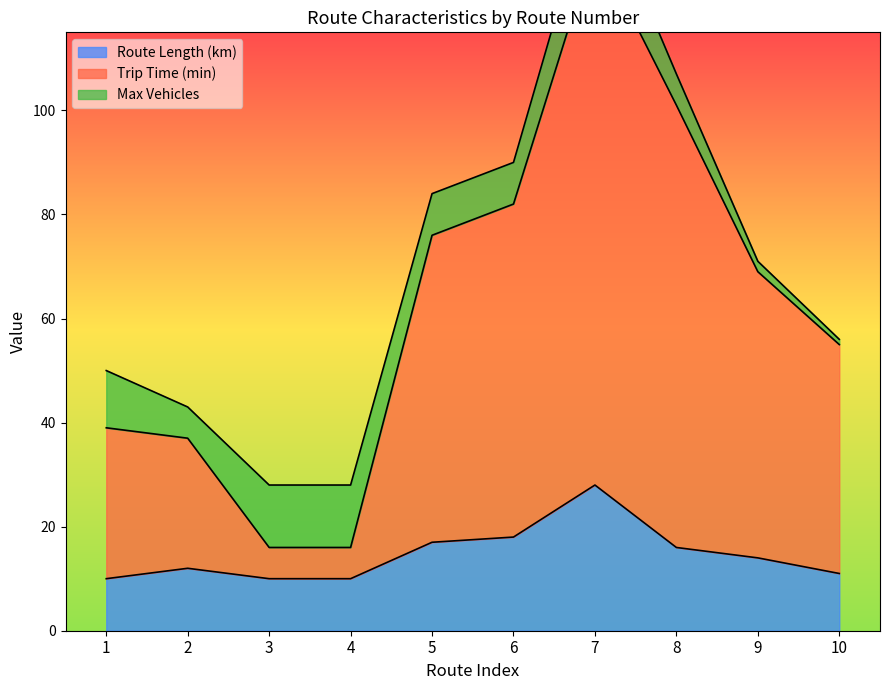

True or false: Trip Time (min) and Route Length (km) intersect in this chart.

False